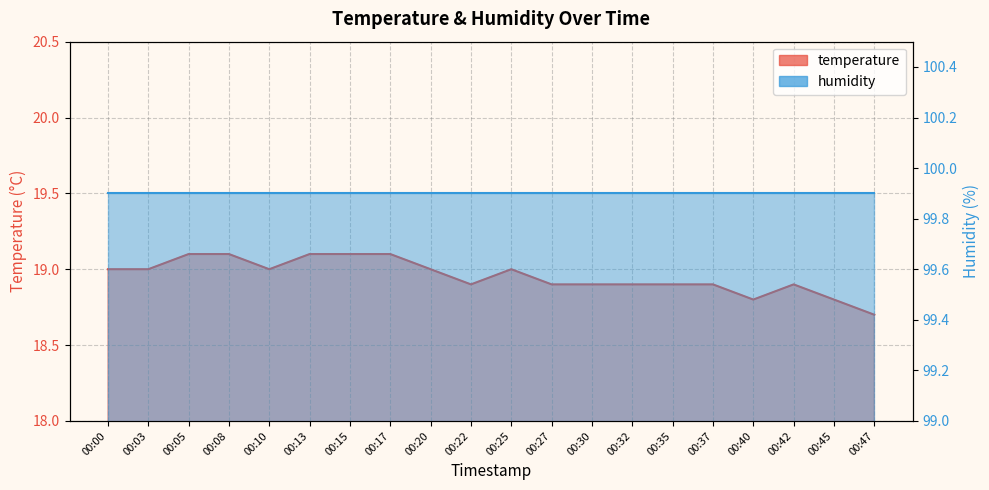

Where does the data first go above 19?

00:05